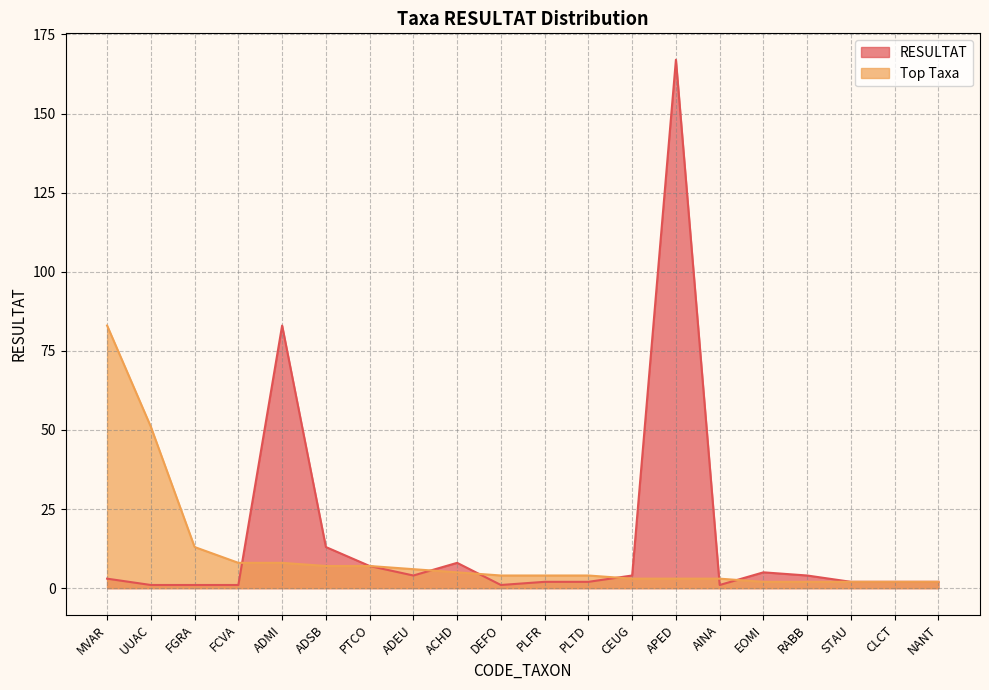

What is the difference between the highest and lowest values at ADEU?

2